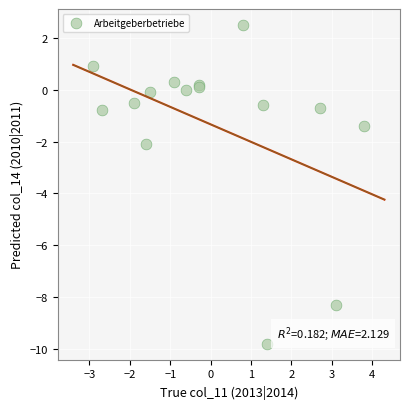

What Y value in the scatter plot is closest to -3?

-2.1